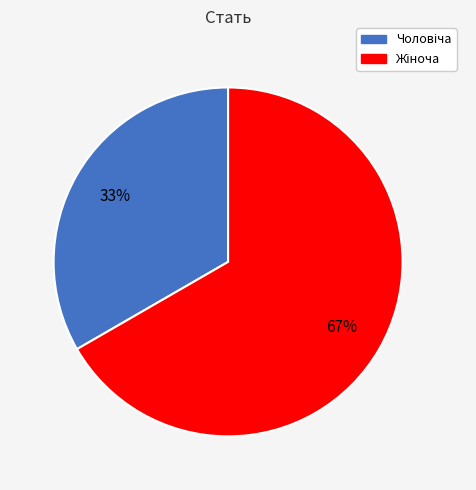

To the nearest percent, what is the average slice percentage?

50%